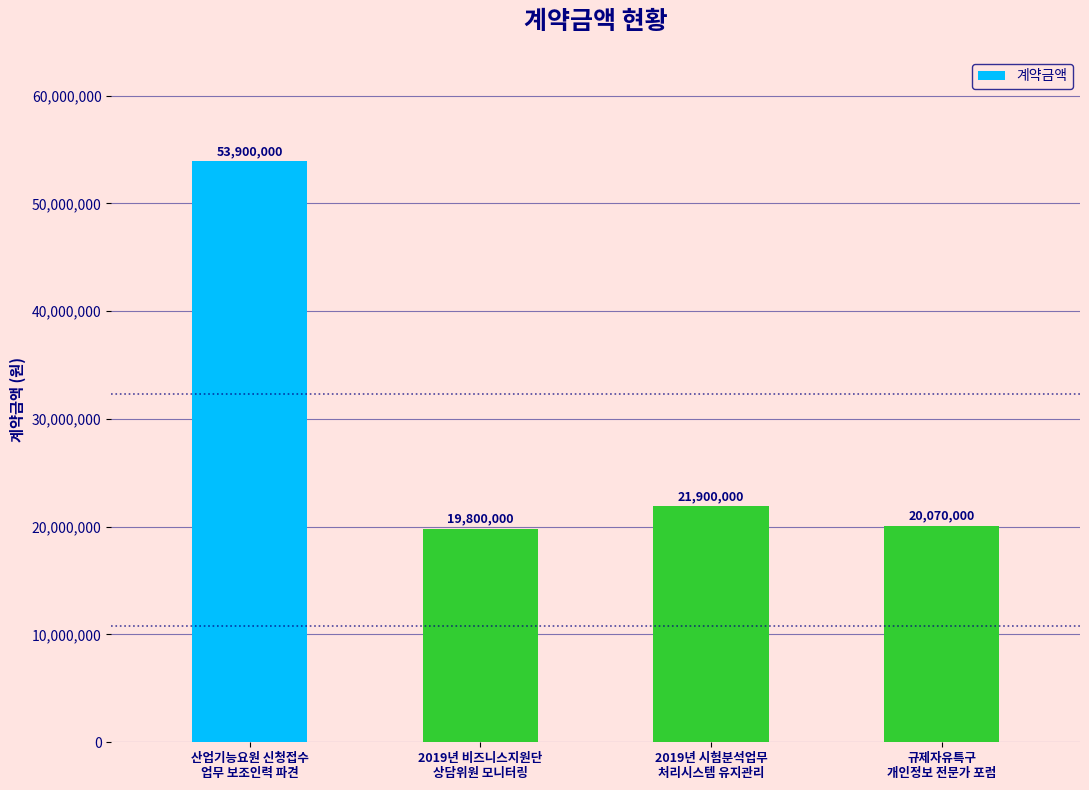

True or false: the data shows 7075452 at 2.

False